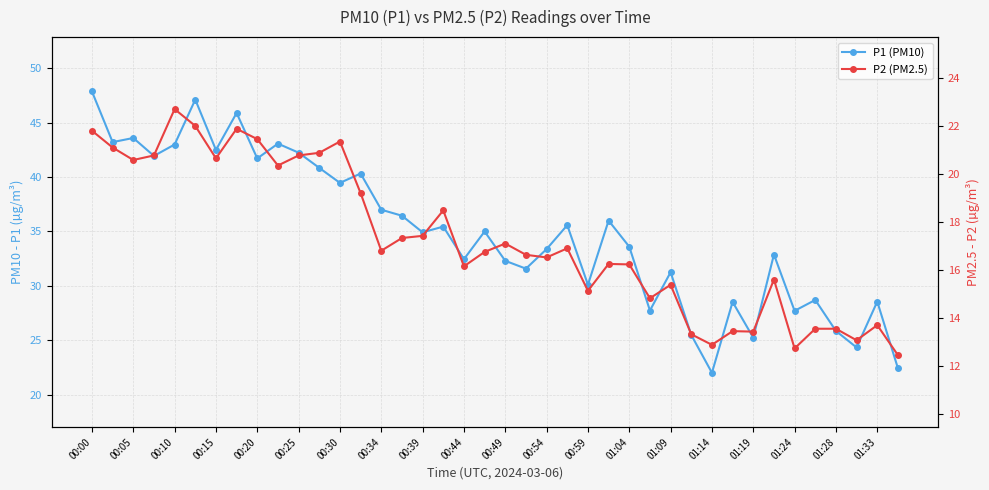

At how many categories does at least one series exceed 29?

29